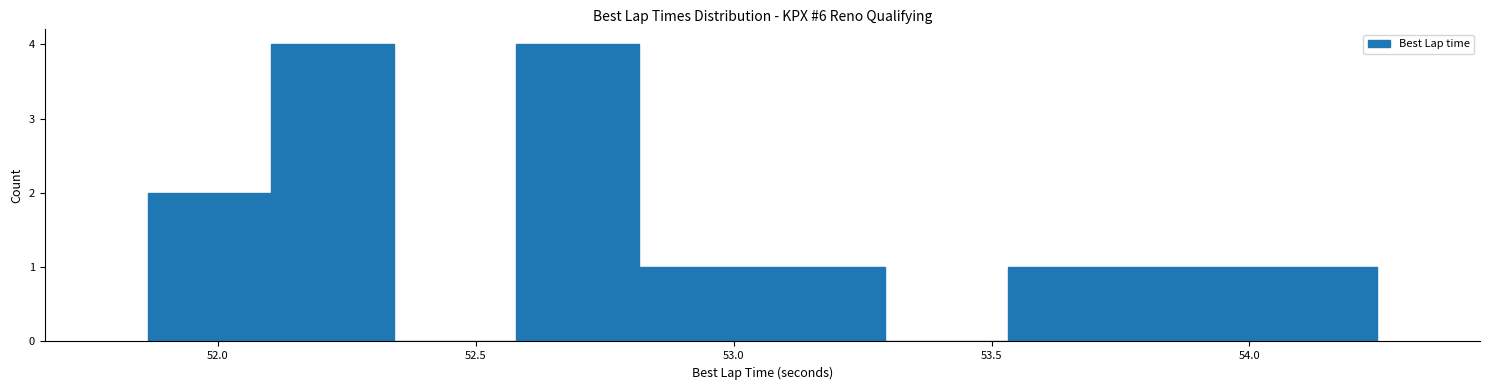

Reading left to right, transcribe this chart: for each bar, give the range it covers on the x-axis and its height. Neither the bar edges nor the heights are printed on the chart, so give them approximately, as read against the axes.

51.85 to 52.10: 2
52.10 to 52.35: 4
52.35 to 52.60: 0
52.60 to 52.80: 4
52.80 to 53.05: 1
53.05 to 53.30: 1
53.30 to 53.55: 0
53.55 to 53.75: 1
53.75 to 54.00: 1
54.00 to 54.25: 1